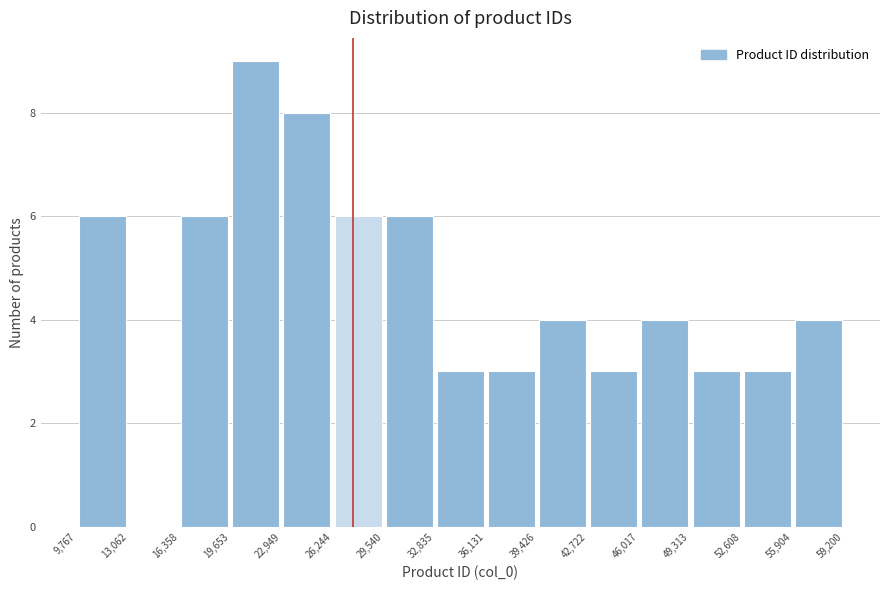

Reading left to right, list every bar in this chart as the range it spans on the x-axis followed by its height. The values are not printed on the chart, so give them approximately, as read against the axis.

9,767 to 13,062: 6
13,062 to 16,358: 0
16,358 to 19,653: 6
19,653 to 22,949: 9
22,949 to 26,244: 8
26,244 to 29,540: 6
29,540 to 32,835: 6
32,835 to 36,131: 3
36,131 to 39,426: 3
39,426 to 42,722: 4
42,722 to 46,017: 3
46,017 to 49,313: 4
49,313 to 52,608: 3
52,608 to 55,904: 3
55,904 to 59,200: 4